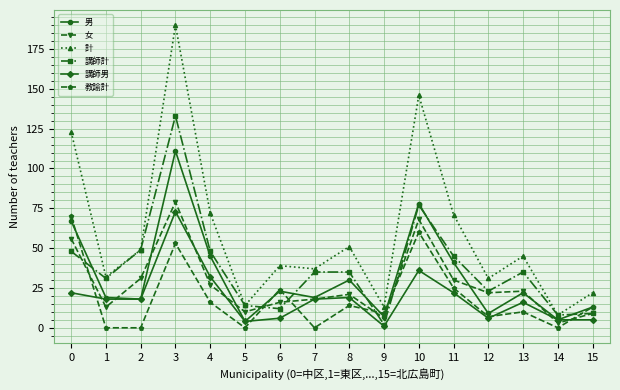

What are all the series names shown in the legend?

男, 女, 計, 講師計, 講師男, 教諭計